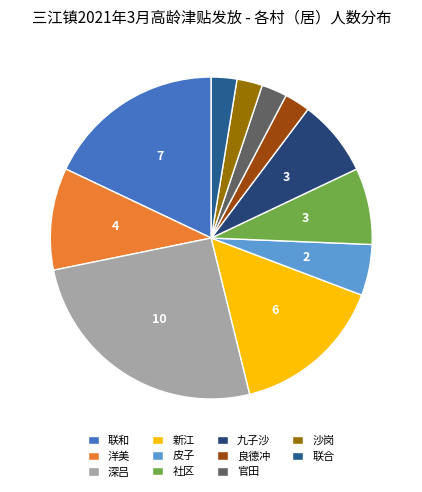

What is the change in value from 洋美 to 九子沙?

-1